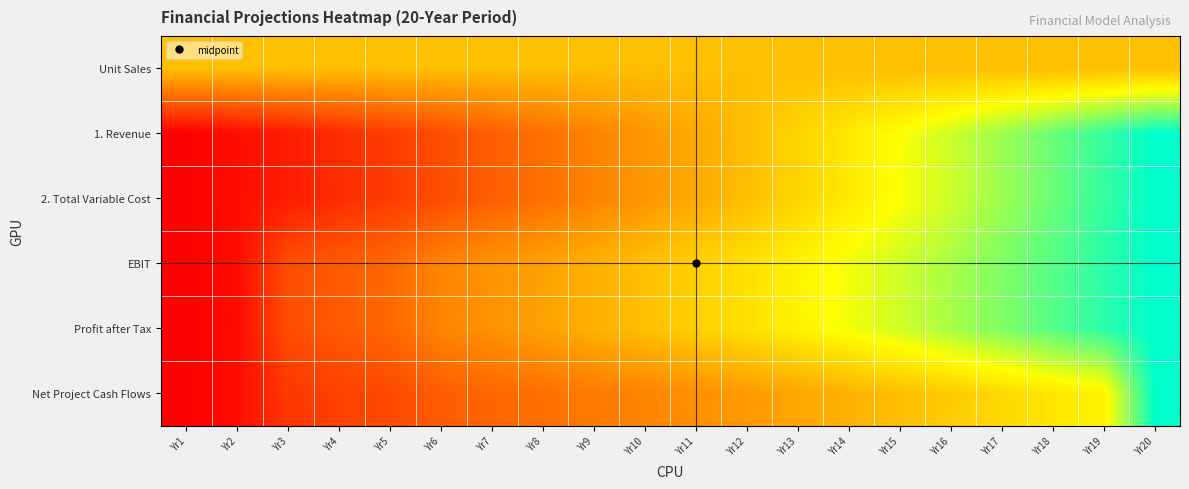

Count the number of categories in the chart.

20